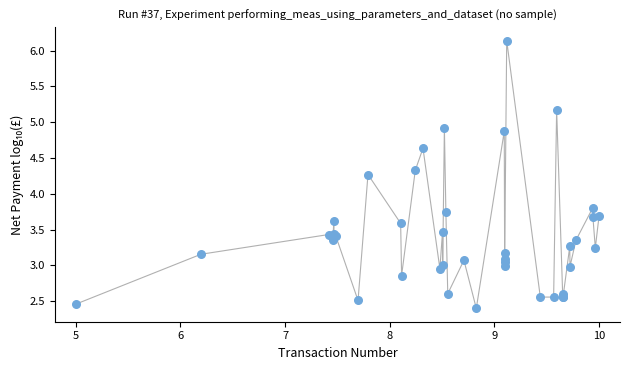

What Y value in the scatter plot is closest to 4?

3.8